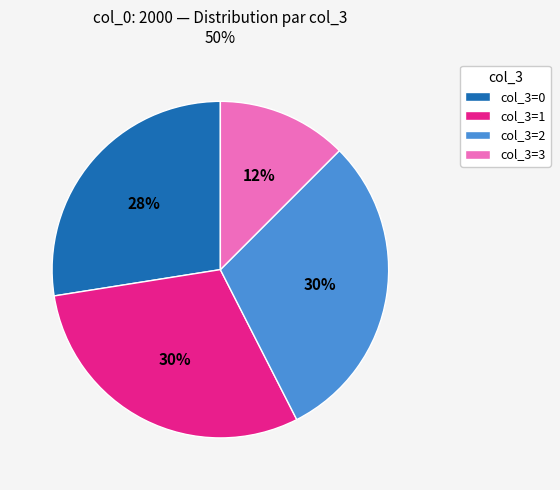

To the nearest percent, what is the difference between the col_3=0 and col_3=1 slice percentages?

3%